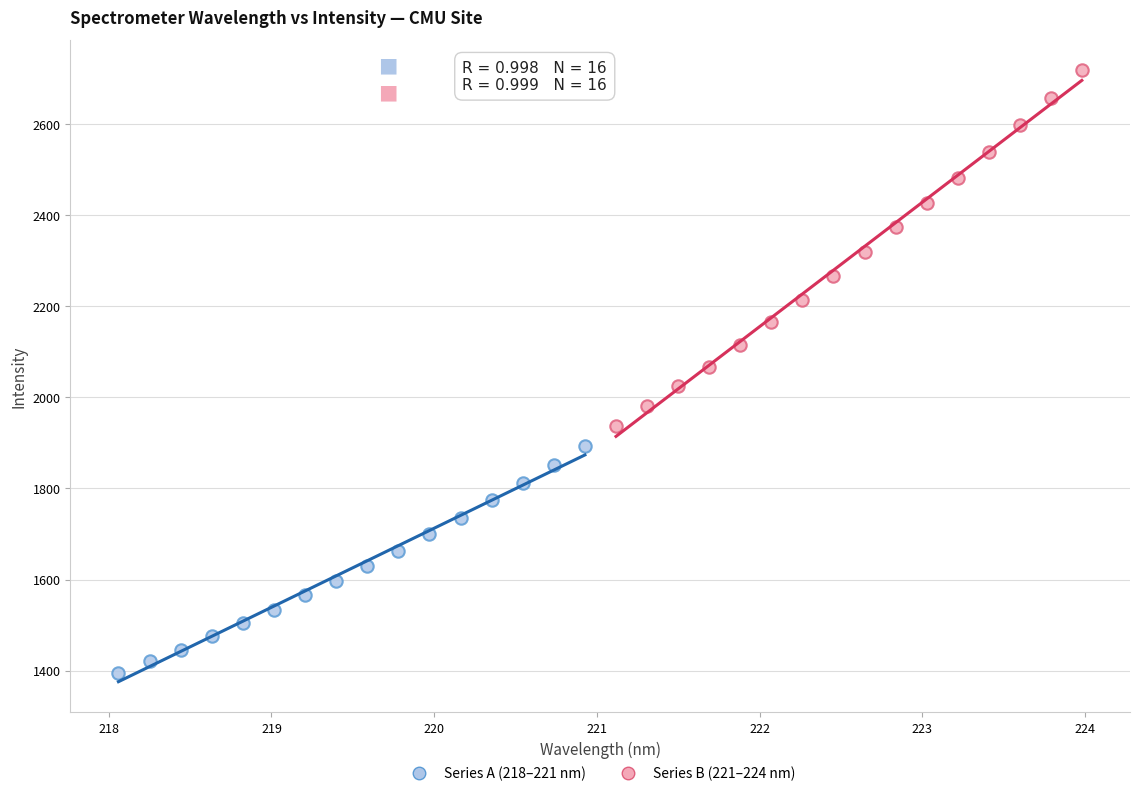

Which series reaches the maximum Y coordinate?

Series B (221–224 nm)